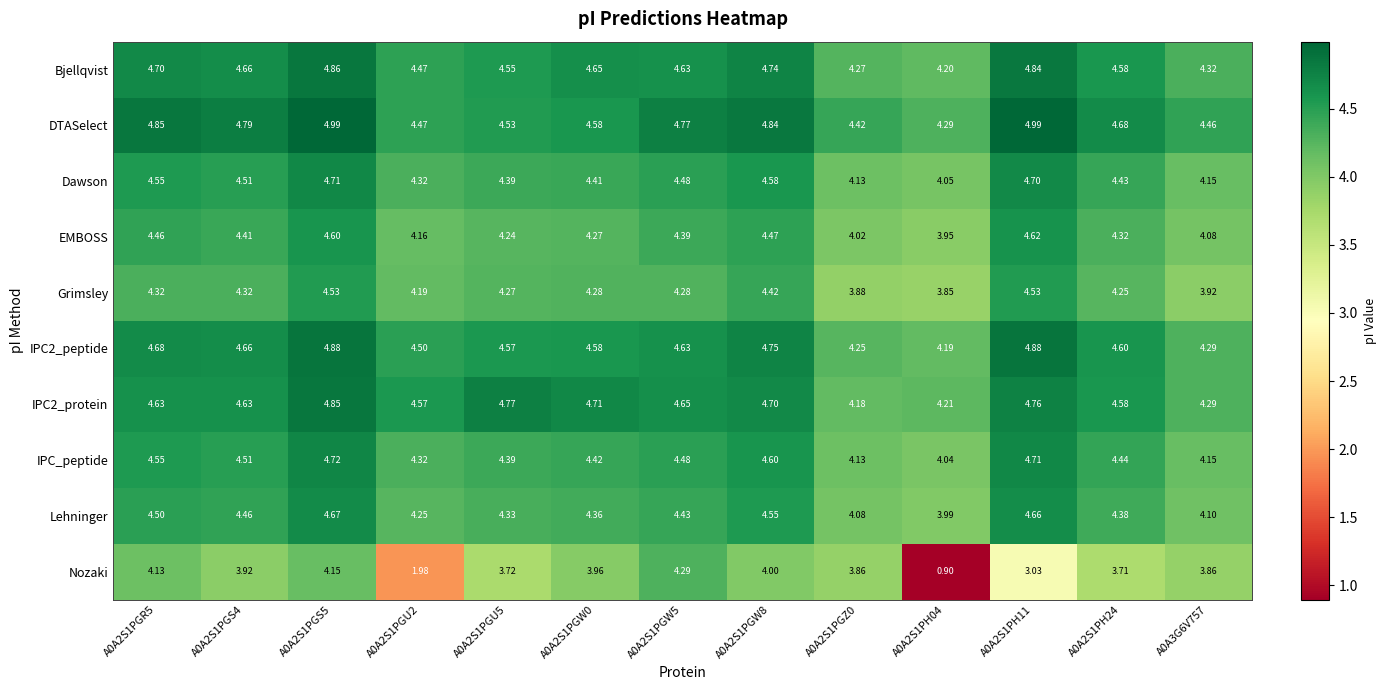

What is the minimum value shown in the chart?

0.9